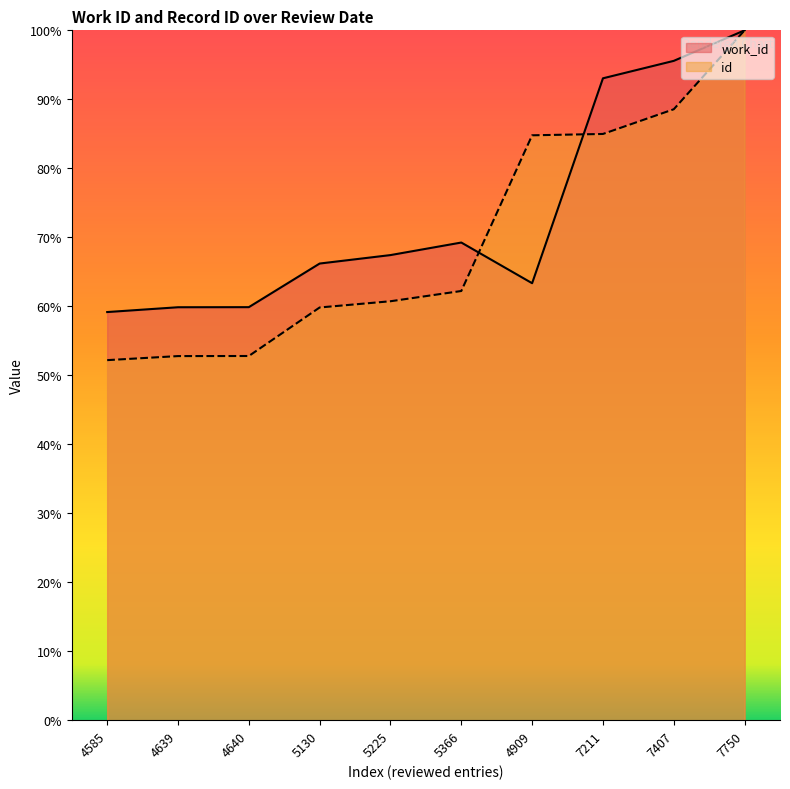

Reading right to left, transcribe all the data shown in this chart.

work_id: 100.0	95.6	93.0	63.3	69.2	67.4	66.2	59.9	59.9	59.2
id: 100.0	88.6	85.0	84.8	62.2	60.7	59.8	52.8	52.8	52.2